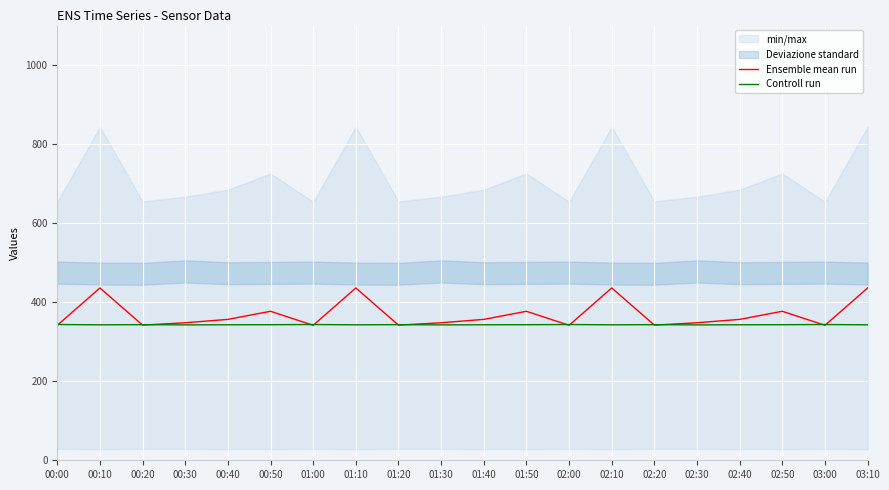

True or false: Ensemble mean run and Controll run cross at least once.

True